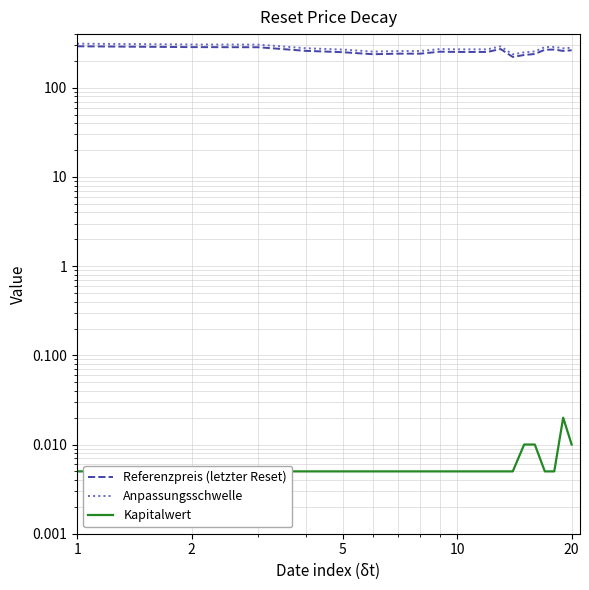

Does the chart have visible grid lines?

Yes